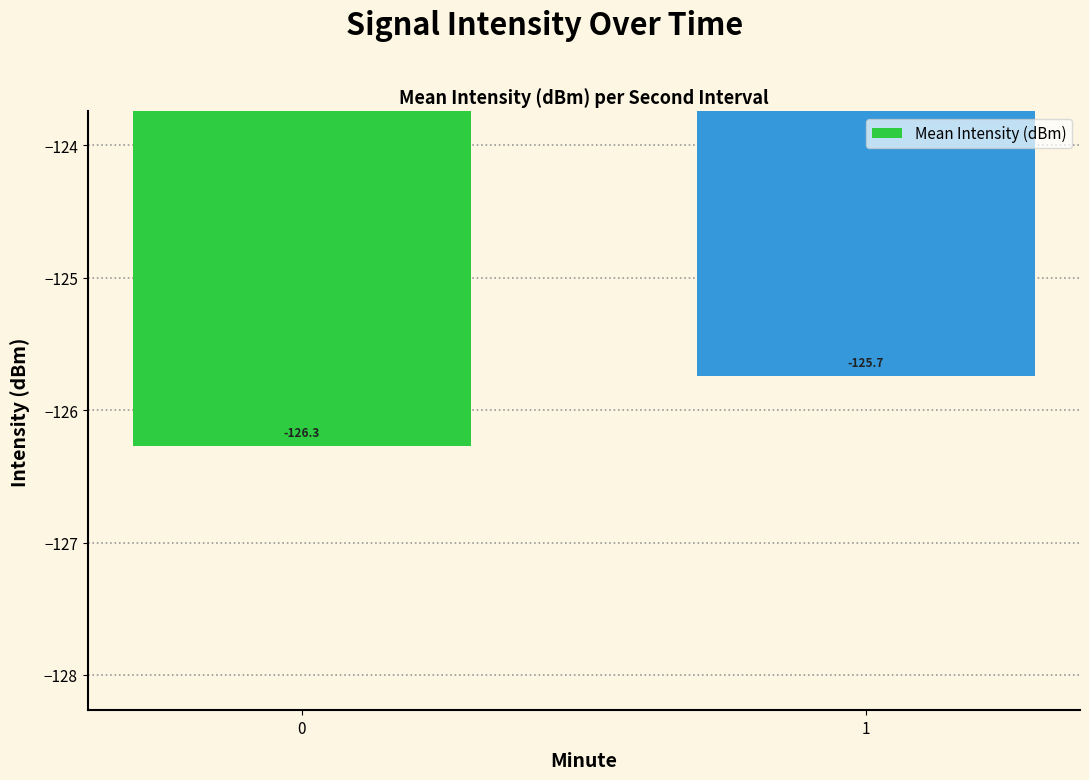

What is the difference between the values at 0 and 1?

0.5